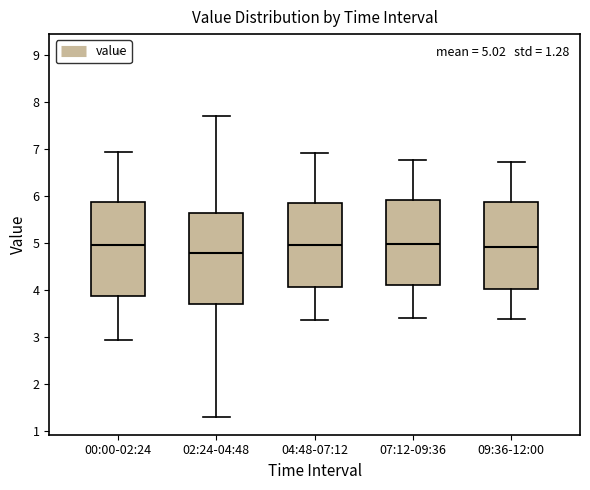

Which box's median line is the lowest?

02:24-04:48